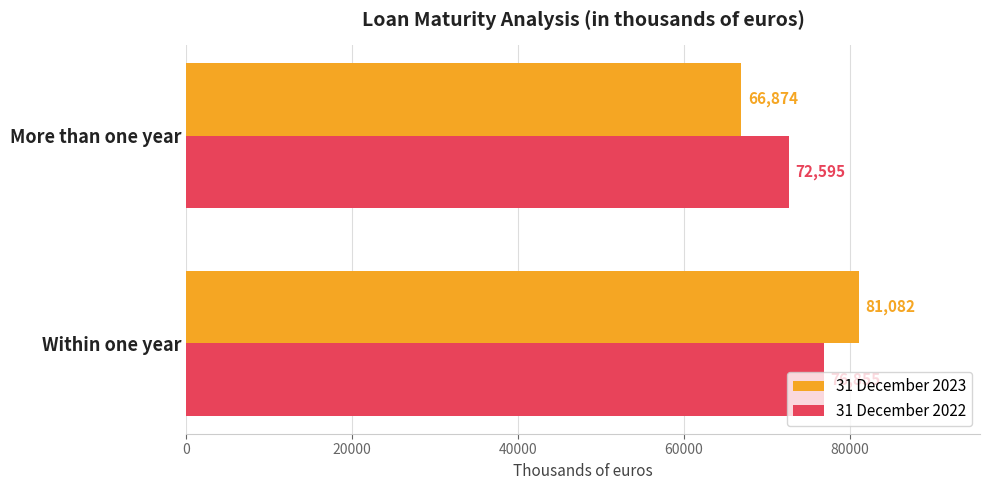

Is it true that 31 December 2022 equals 33687 at Within one year?

False